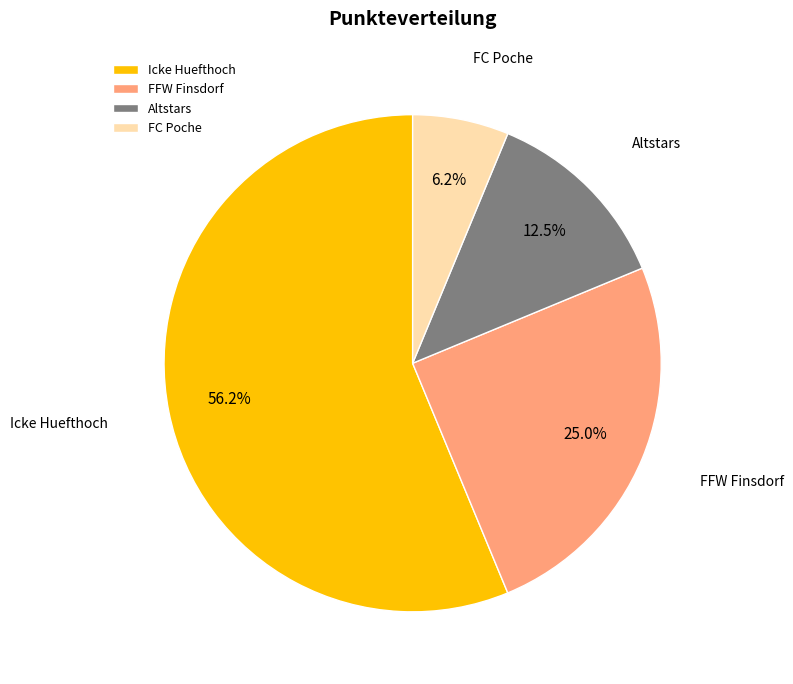

Between Altstars and FC Poche, which is larger?

Altstars